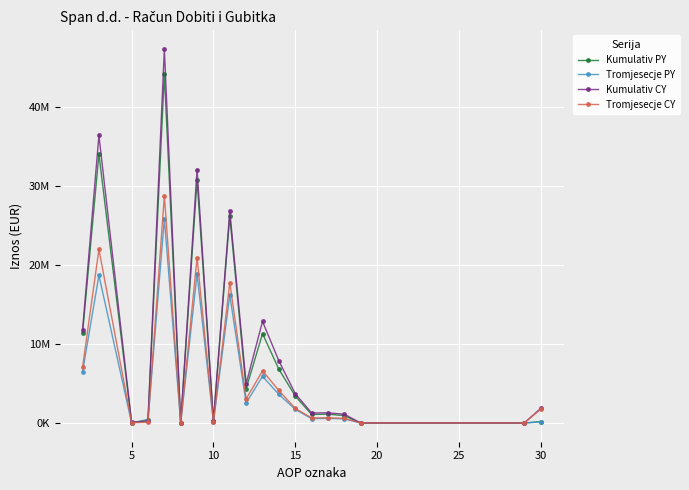

Rank the series by their maximum value, from lowest to highest.

Tromjesecje PY, Tromjesecje CY, Kumulativ PY, Kumulativ CY